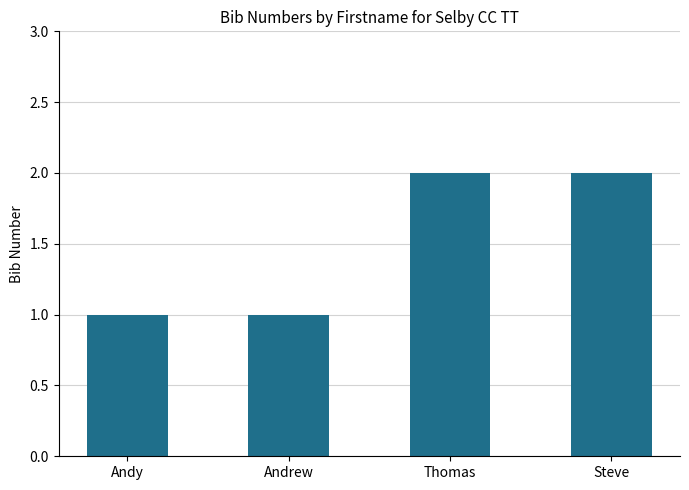

Reading right to left, list all the values displayed in this chart.

2	2	1	1